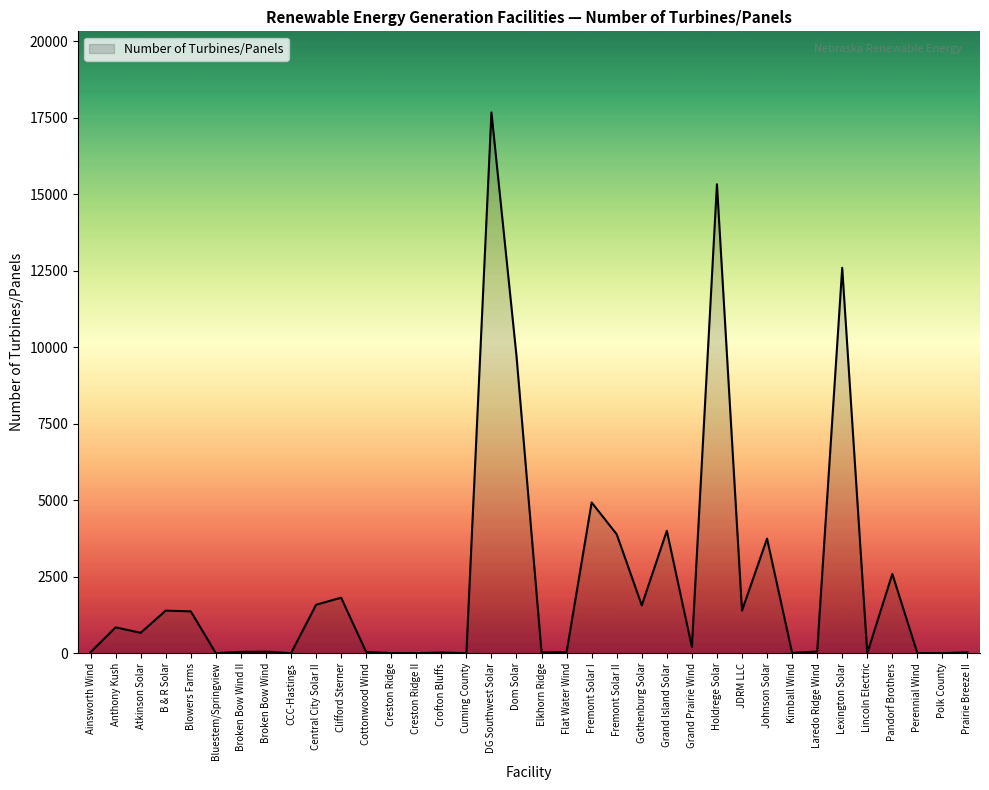

Which has a higher value, Elkhorn Ridge or Gothenburg Solar?

Gothenburg Solar